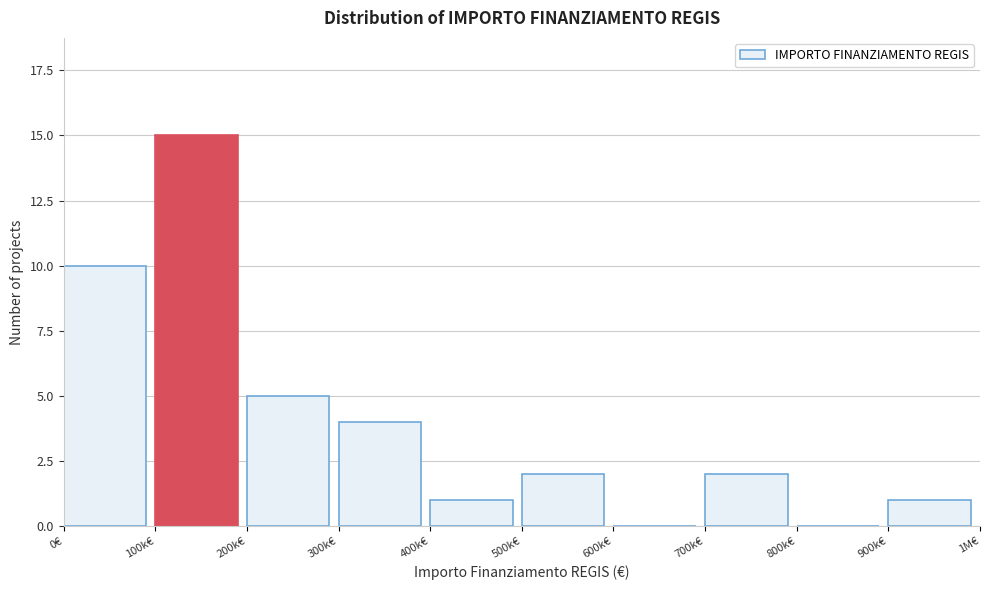

Reading left to right, what are all the values shown in this chart?

0€=10	100k€=15	200k€=5	300k€=4	400k€=1	500k€=2	600k€=0	700k€=2	800k€=0	900k€=1